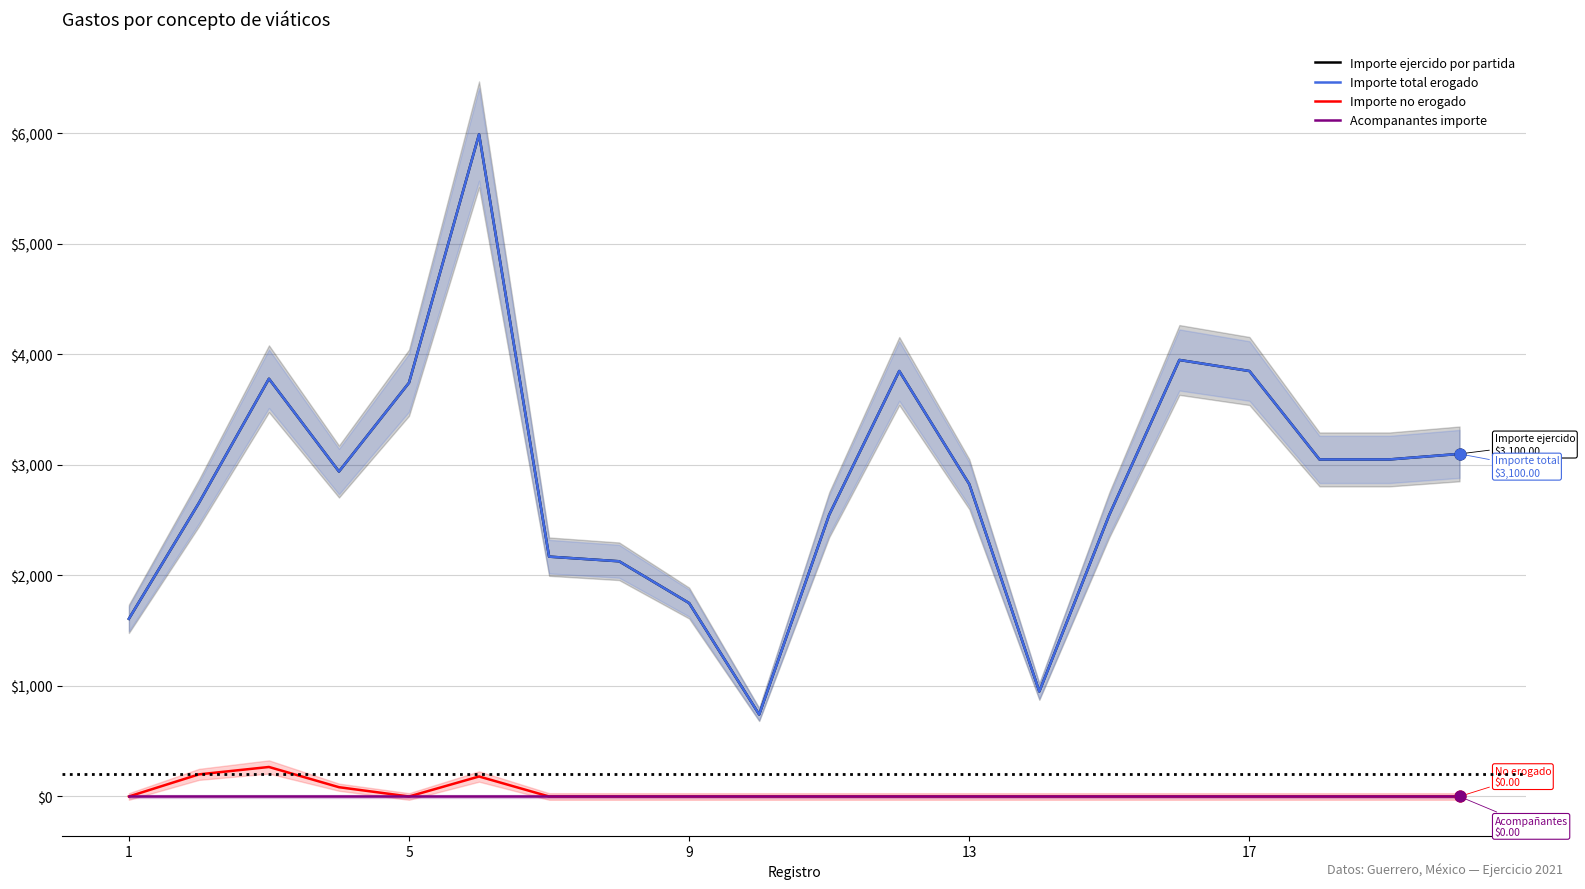

Is the value of Importe total erogado at 18 greater than the value of Acompanantes importe at 17?

Yes